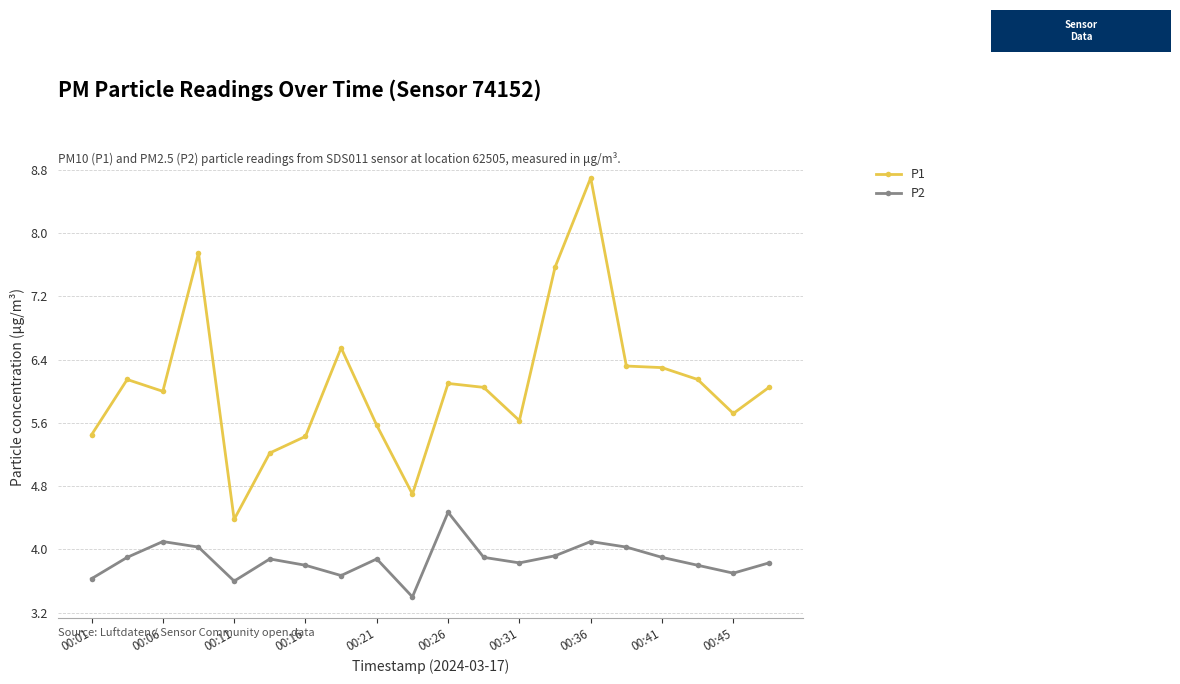

True or false: P2 and P1 intersect in this chart.

False